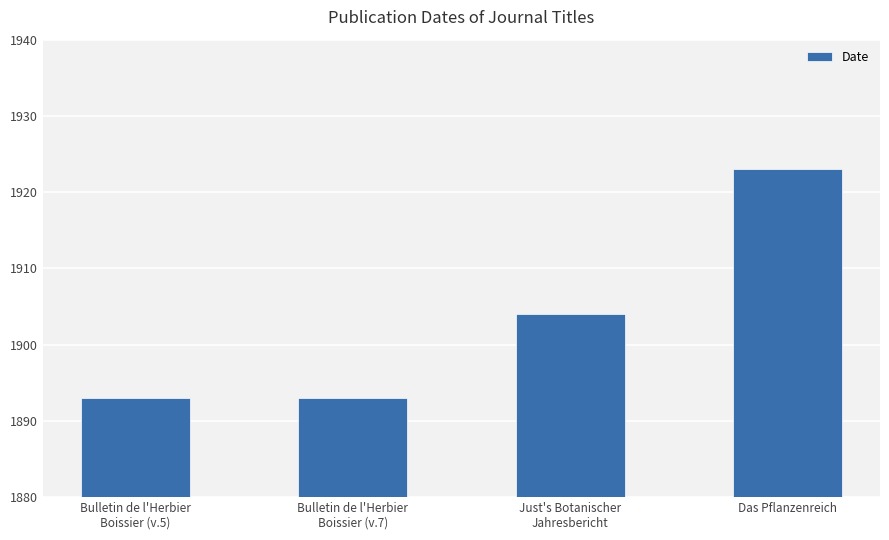

What is the sum of the values at Bulletin de l'Herbier
Boissier (v.7) and Das Pflanzenreich?

3816